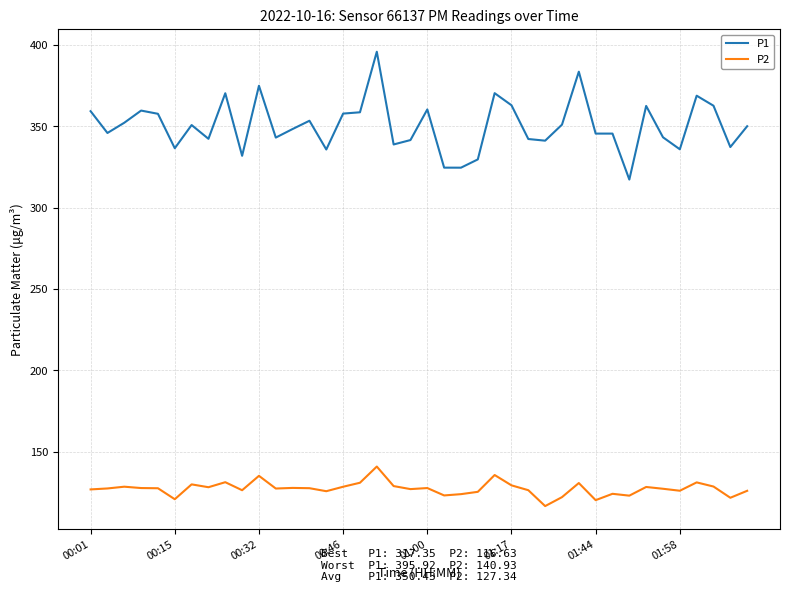

List the series in order of their peak value, highest first.

P1, P2